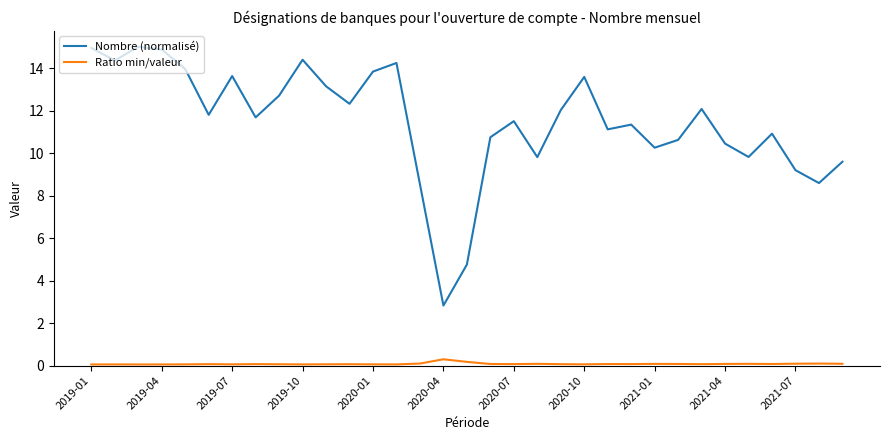

What is the maximum value for Nombre (normalisé)?

15.0